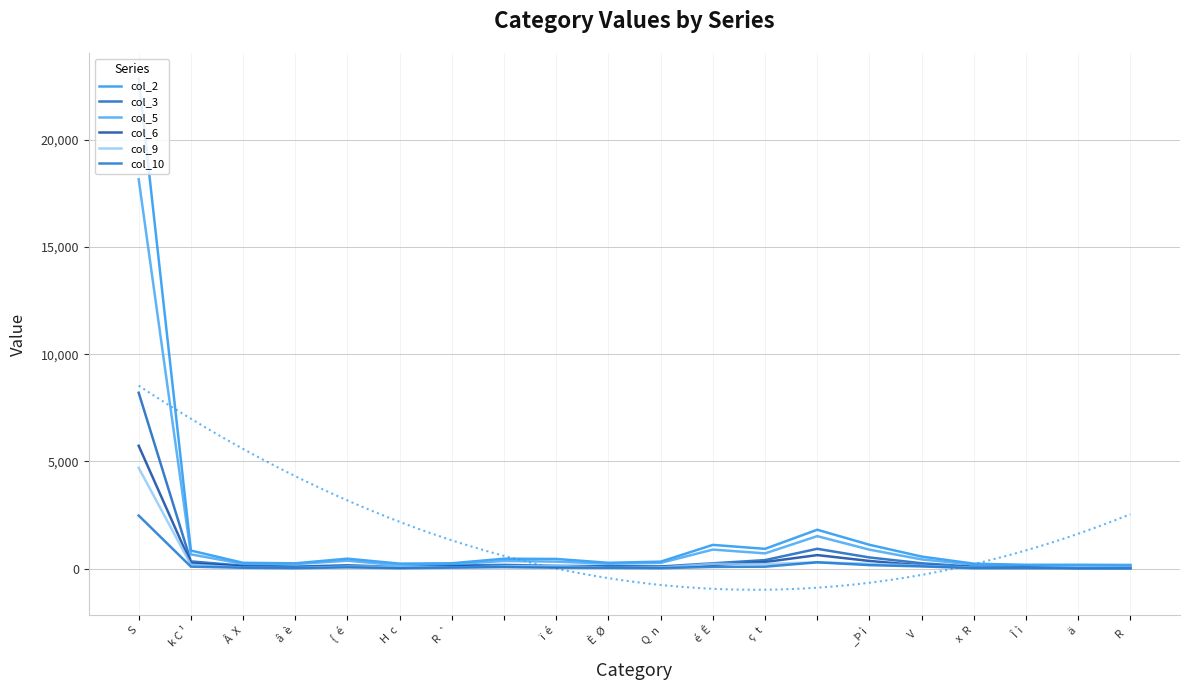

What is the difference between the maximum and second lowest values in the col_6 series?

5701